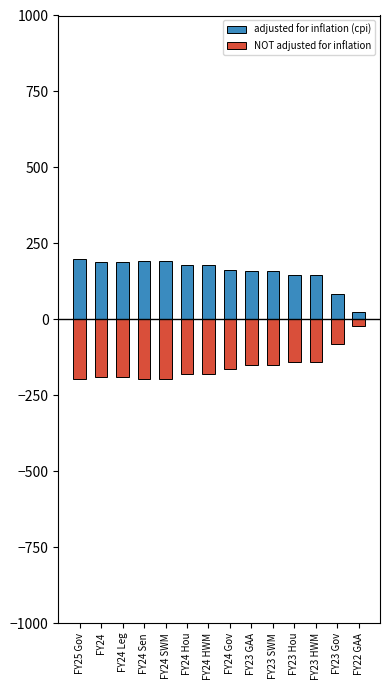

What is the difference between the maximum and minimum values in the NOT adjusted for inflation series?

175.4